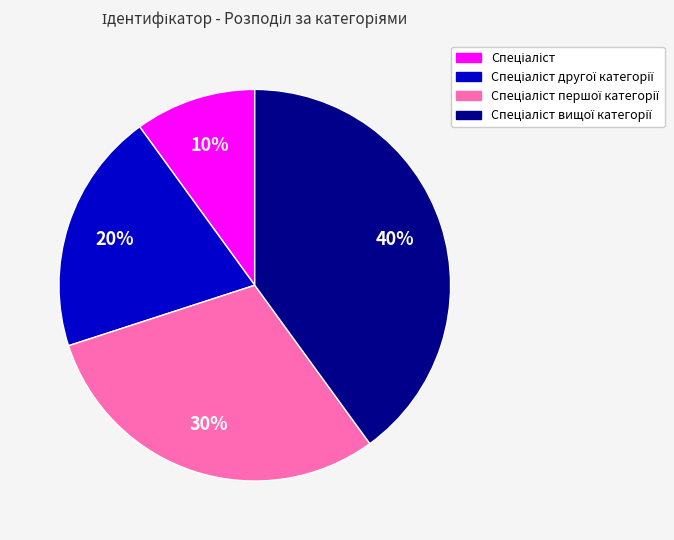

To the nearest percent, what is the difference between the largest and smallest slice percentages?

30%